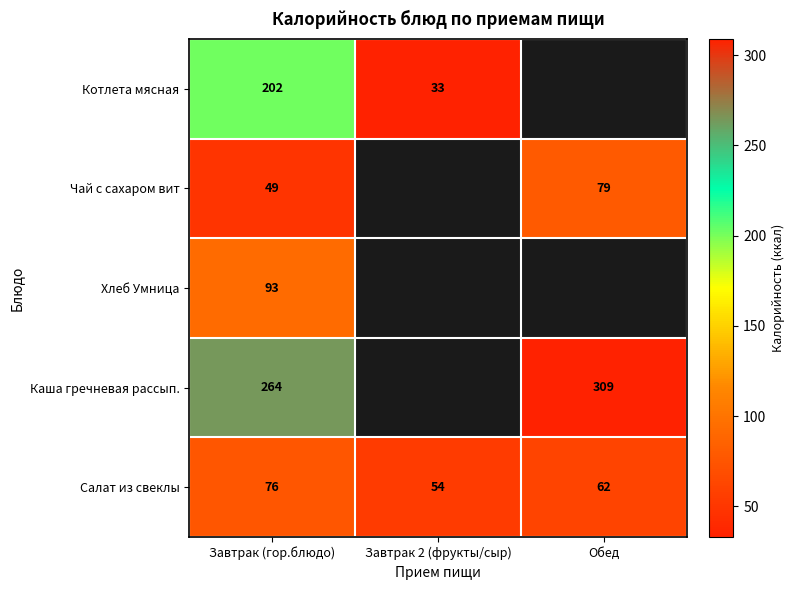

True or false: Хлеб Умница has a value of 93 at Завтрак (гор.блюдо).

True